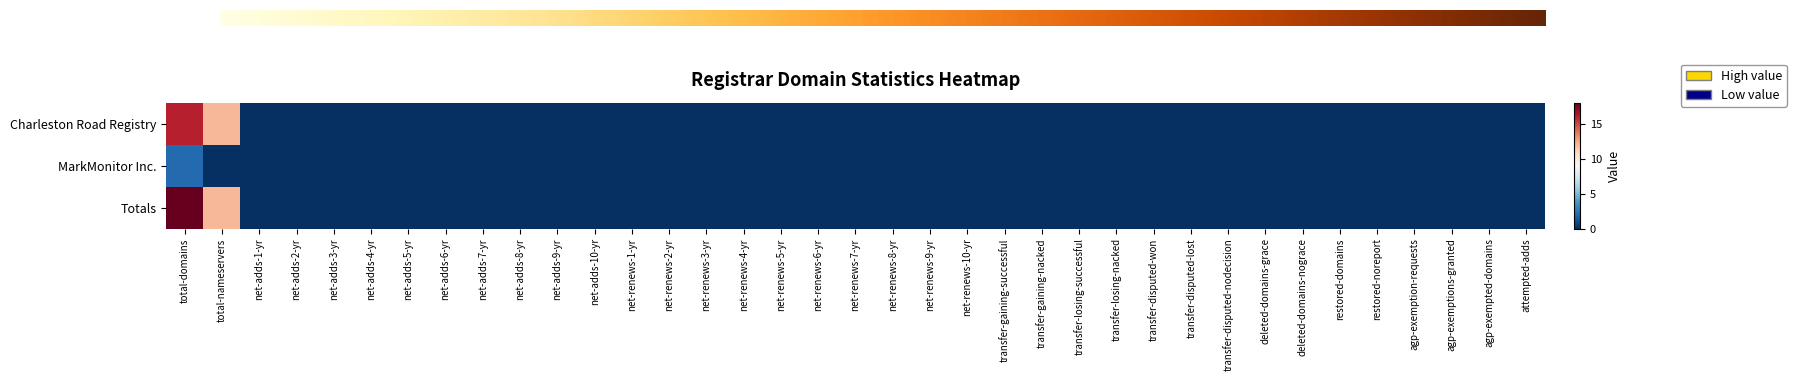

How many categories are shown in the chart?

37